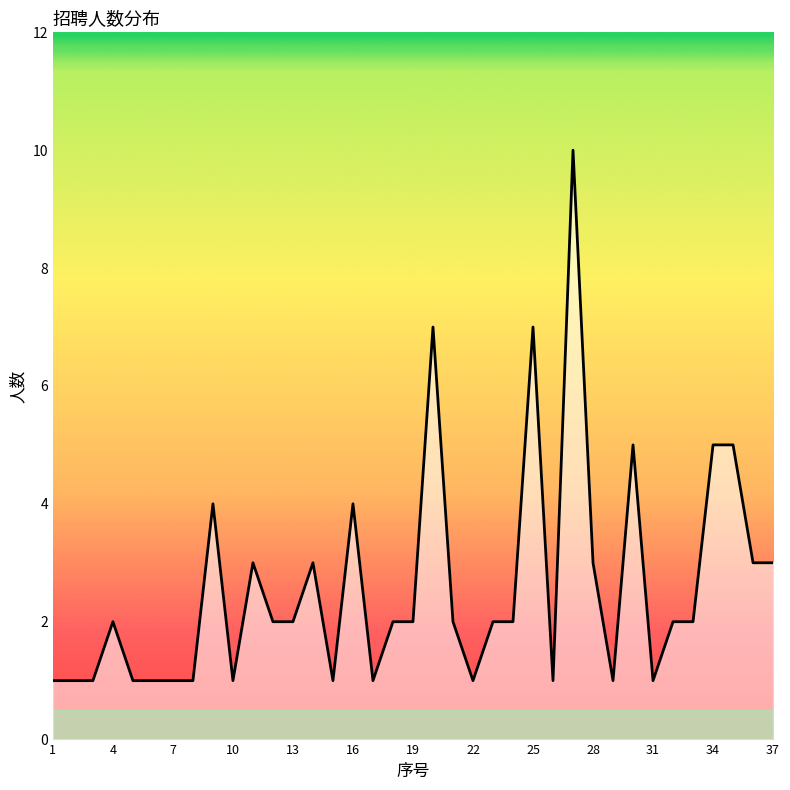

What is the greatest value displayed?

10